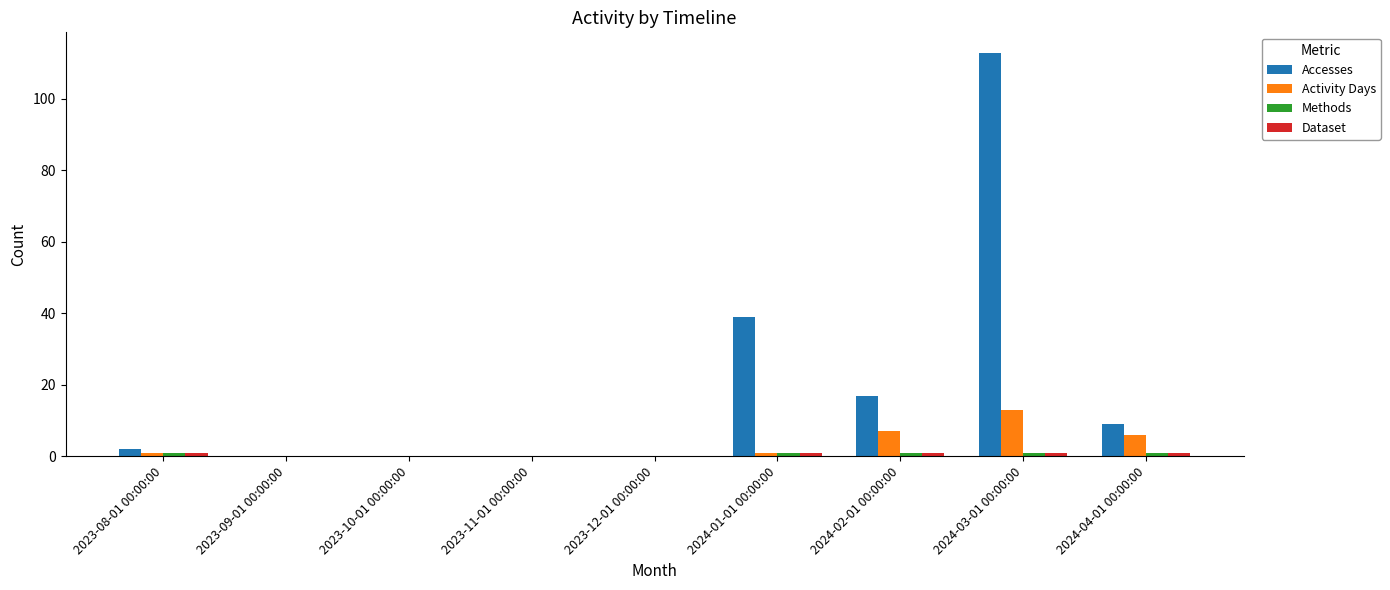

At which category does the chart reach its peak across all series?

2024-03-01 00:00:00